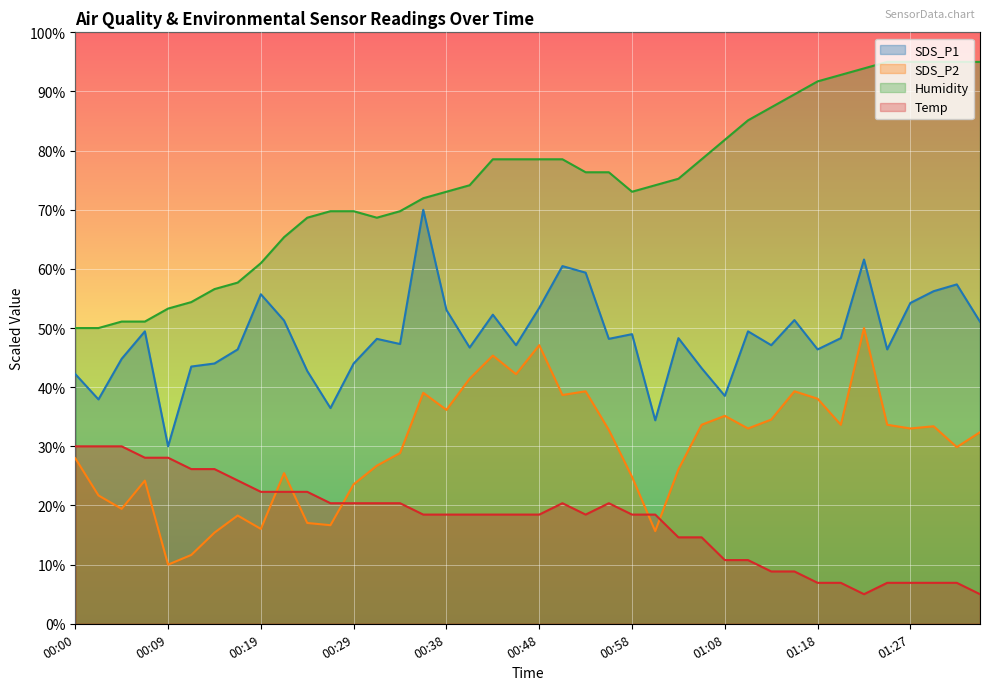

List the series in order of their peak value, lowest first.

Temp, SDS_P2, SDS_P1, Humidity